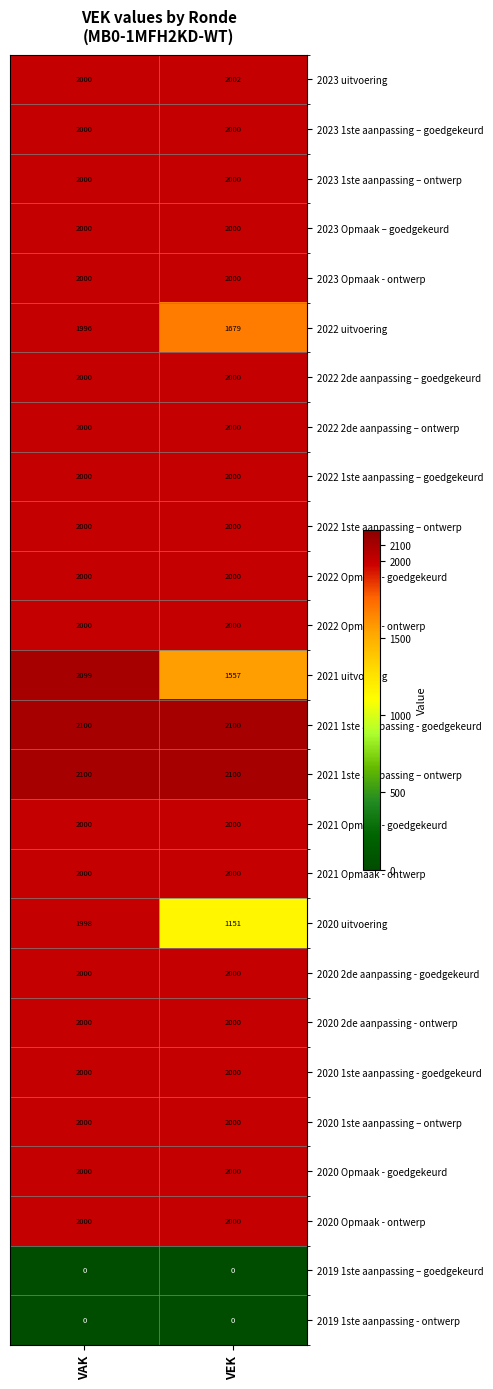

At which category is the sum across all series the highest?

VAK